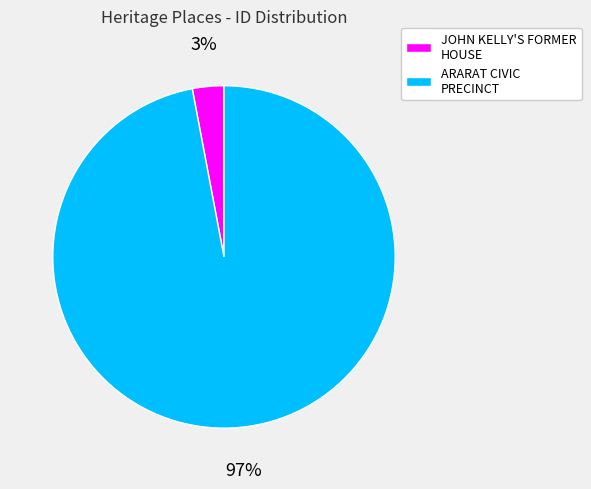

Which category has the biggest portion of the pie?

ARARAT CIVIC PRECINCT